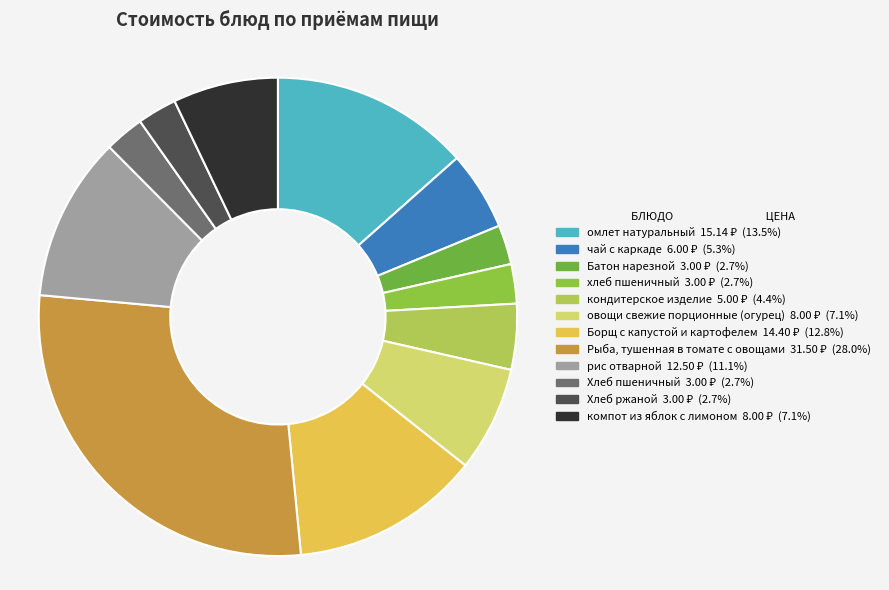

Which category has the biggest portion of the pie?

Рыба, тушенная в томате с овощами